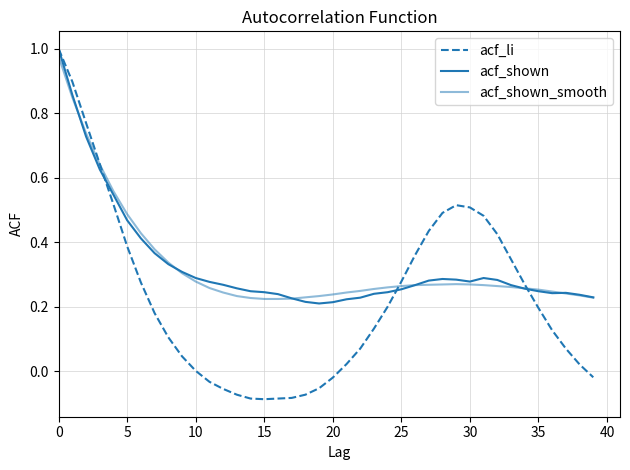

How many interior local peaks does the acf_shown_smooth series have?

1